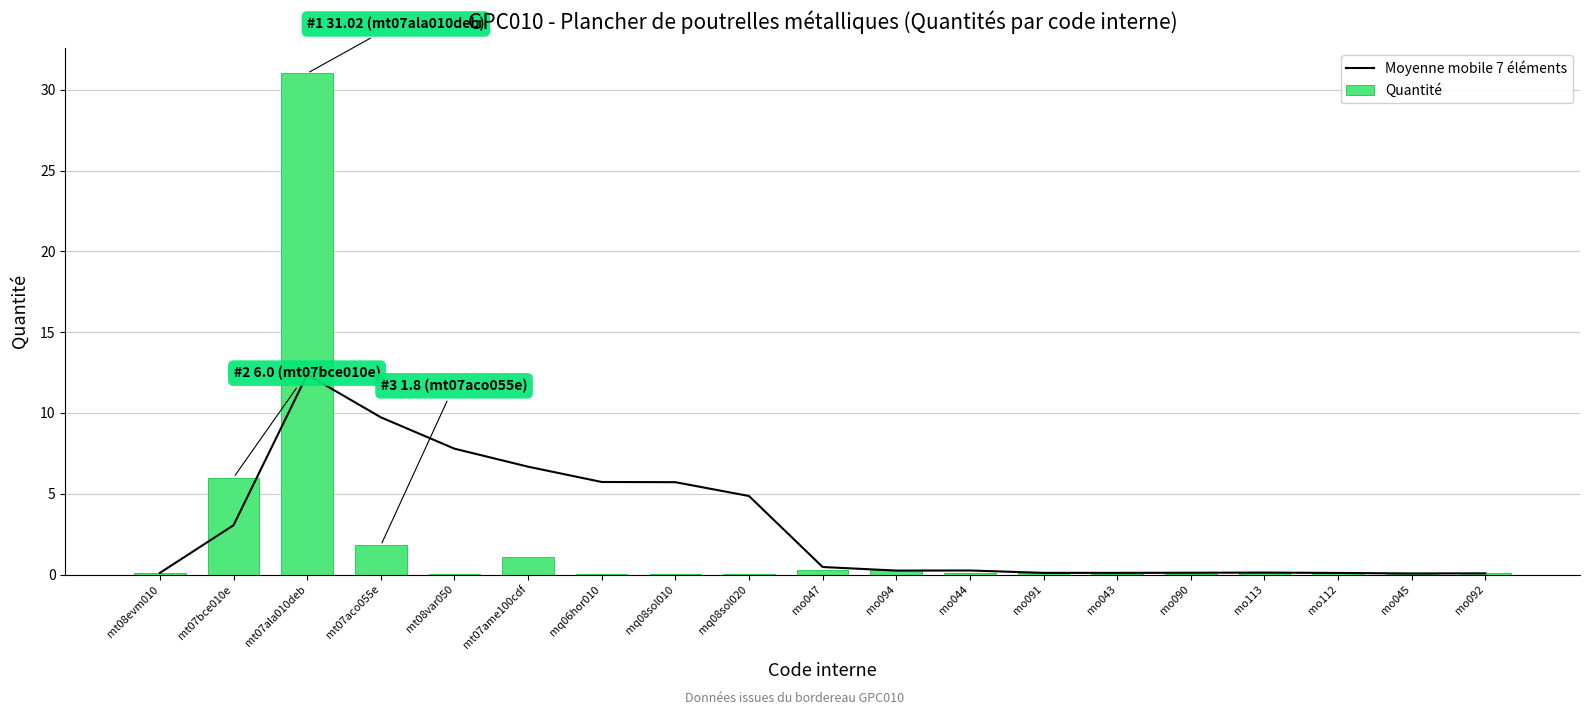

What is the greatest value displayed?

31.0